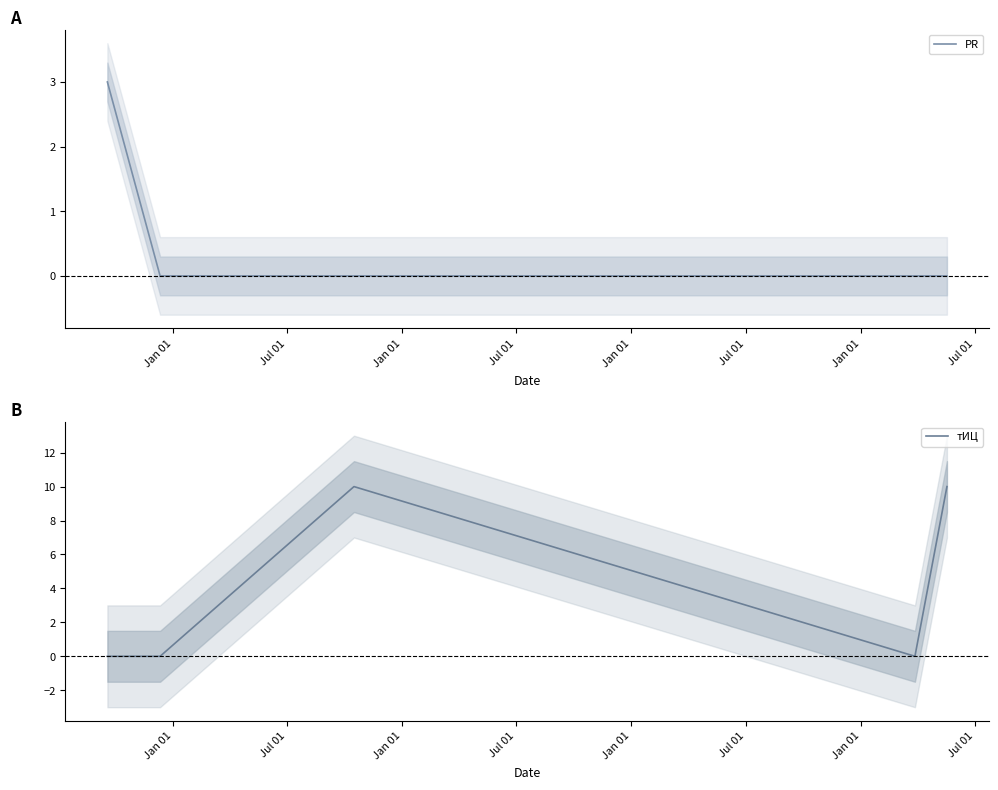

How many data points does each series have?

5